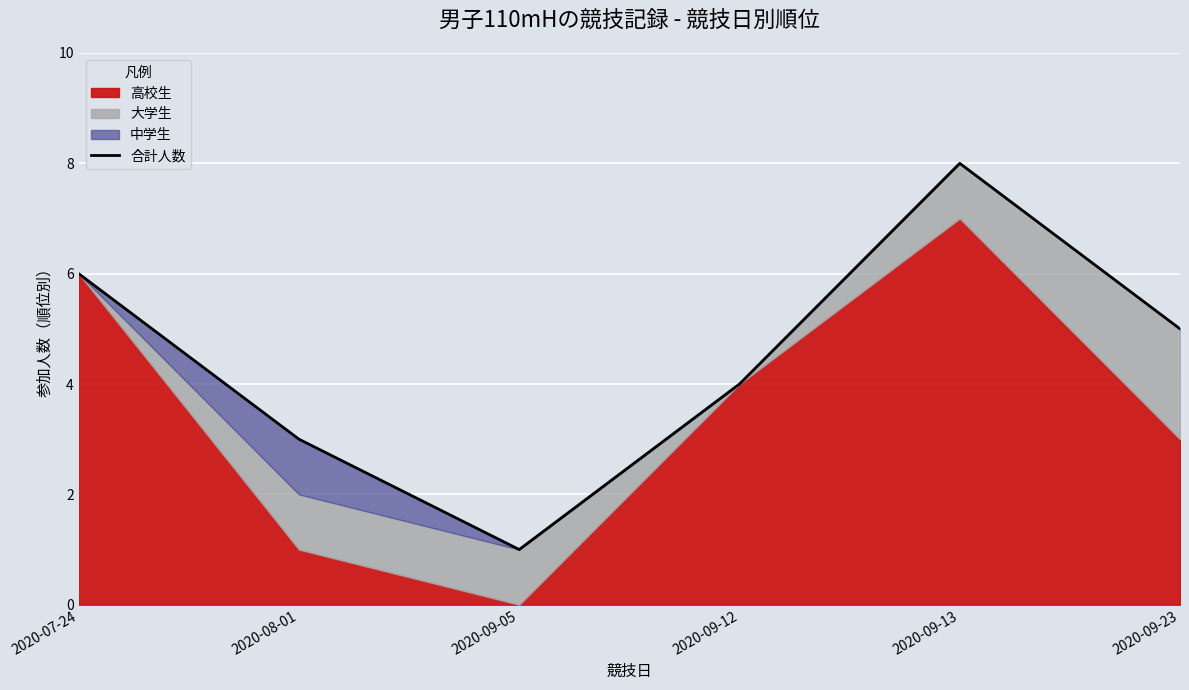

At which label does the data first exceed 5?

2020-07-24